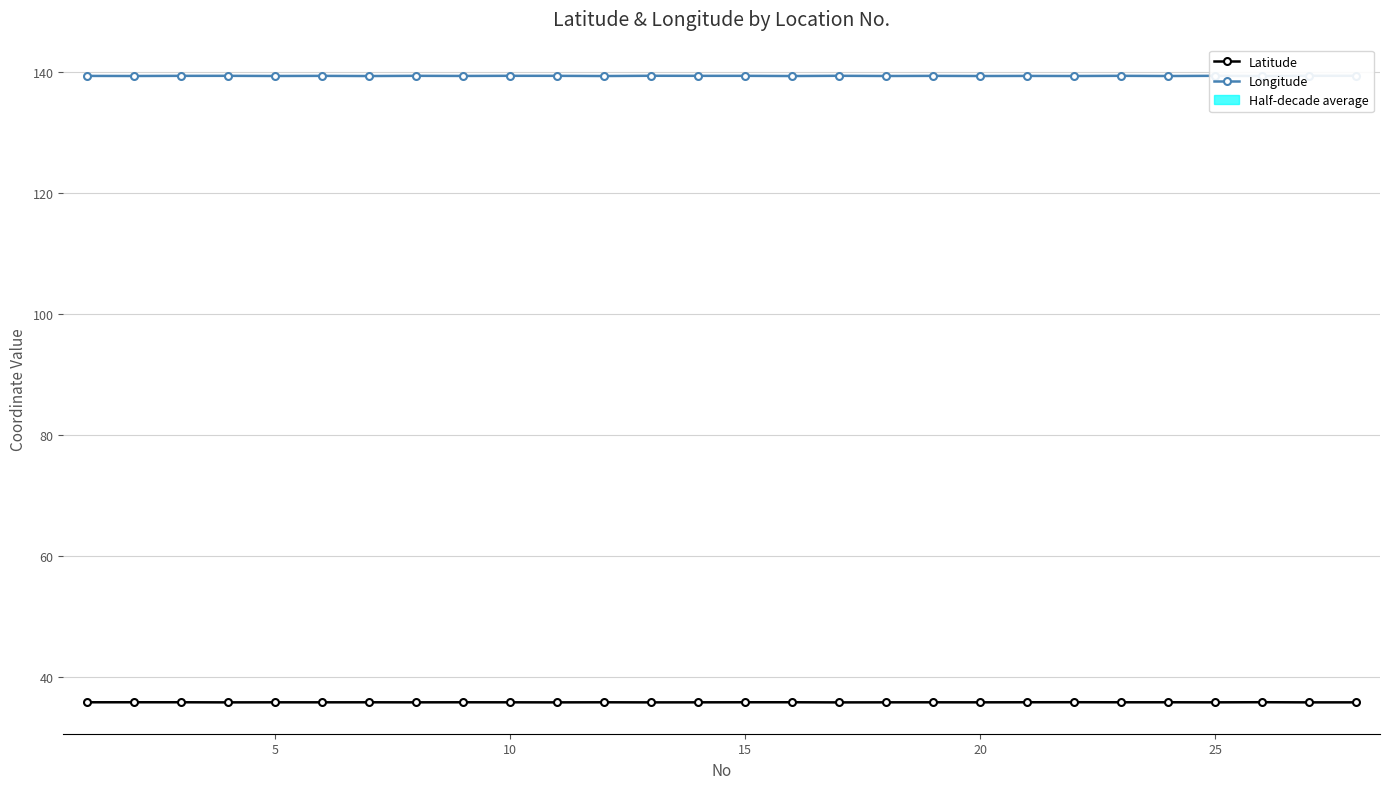

Is the value of Latitude at 5 greater than the value of Longitude at 20?

No